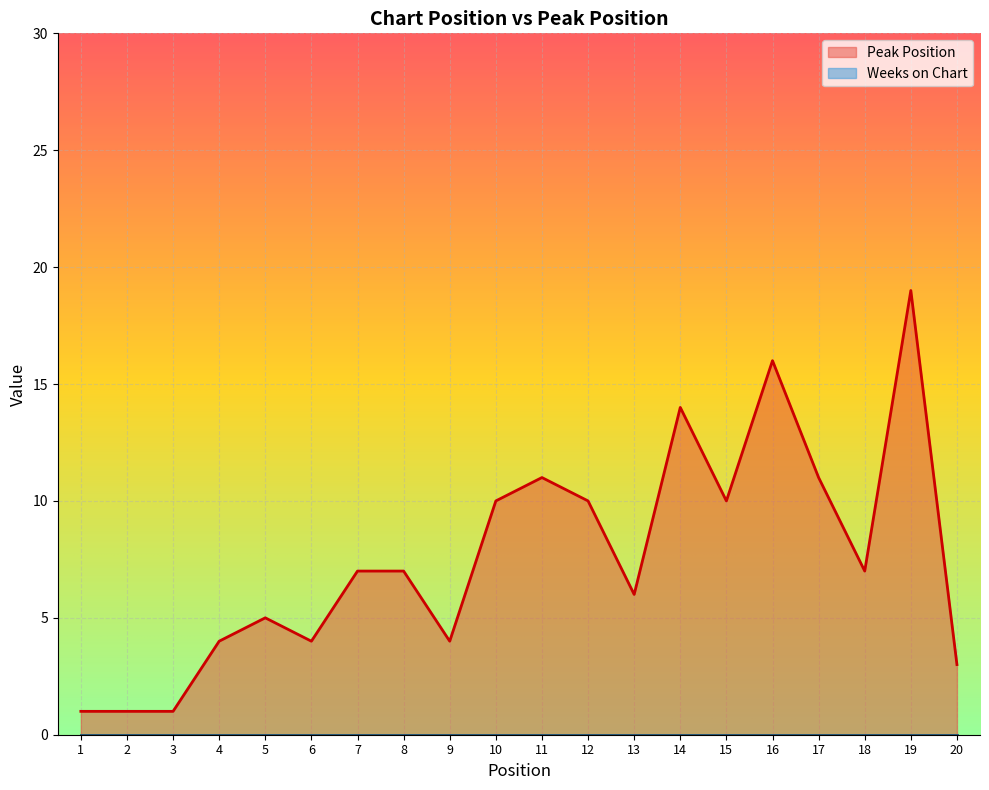

How many points are higher than both their immediate neighbors (excluding endpoints)?

5